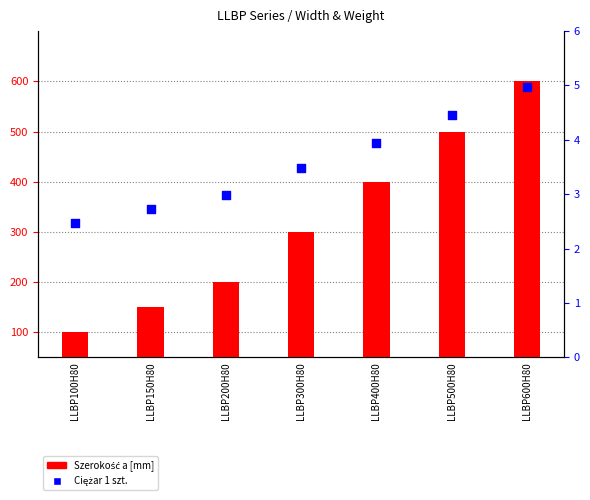

Which series has the widest spread of Y values?

Szerokość a [mm]